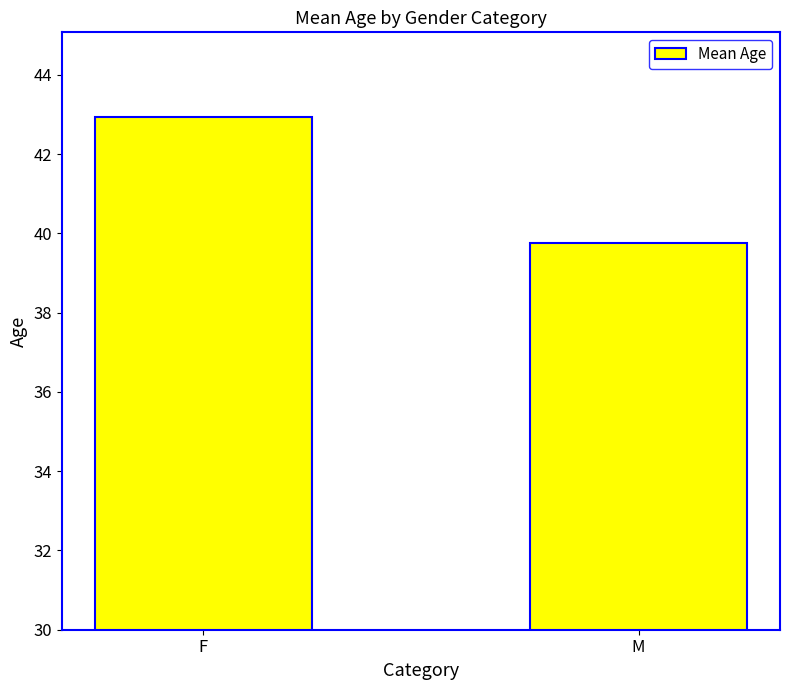

Count the number of data series in this chart.

1